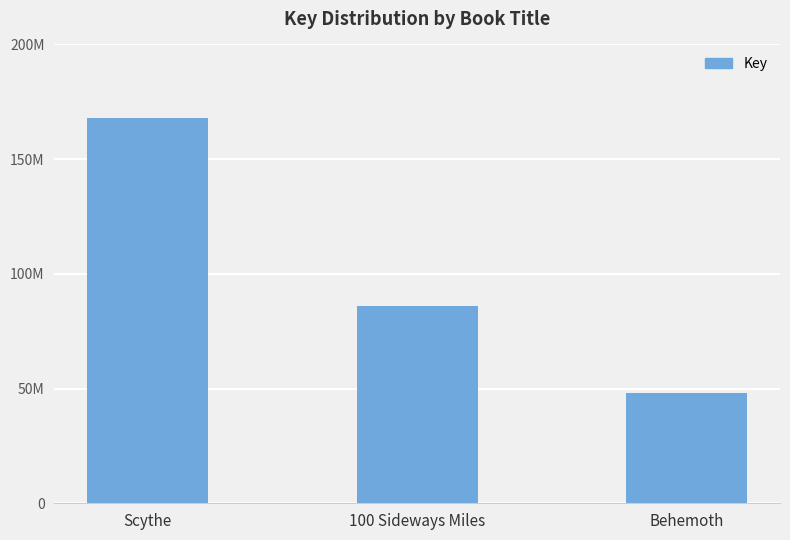

Where does the data first go above 85999921?

Scythe